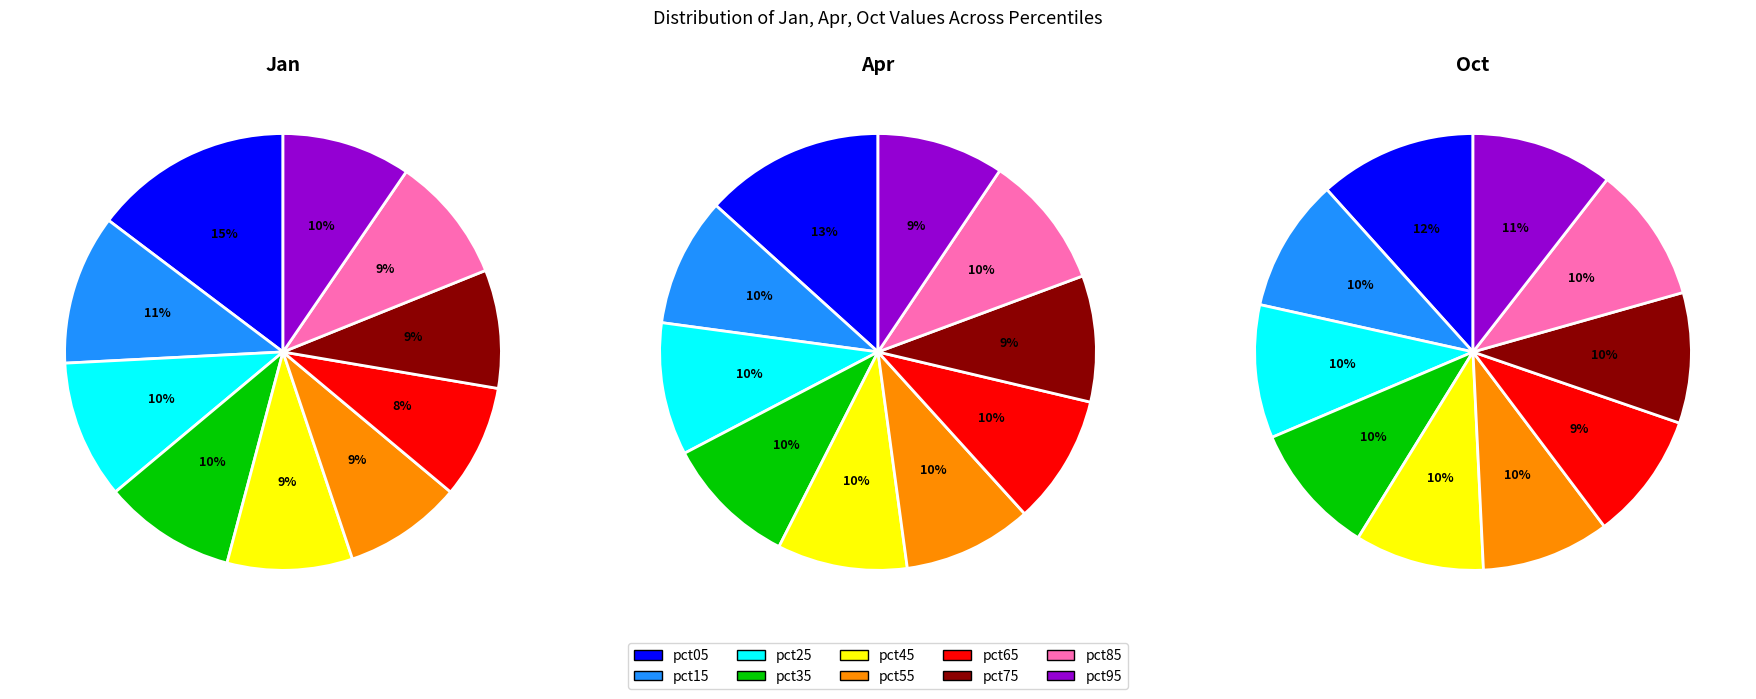

To the nearest percent, what is the average slice percentage?

10%